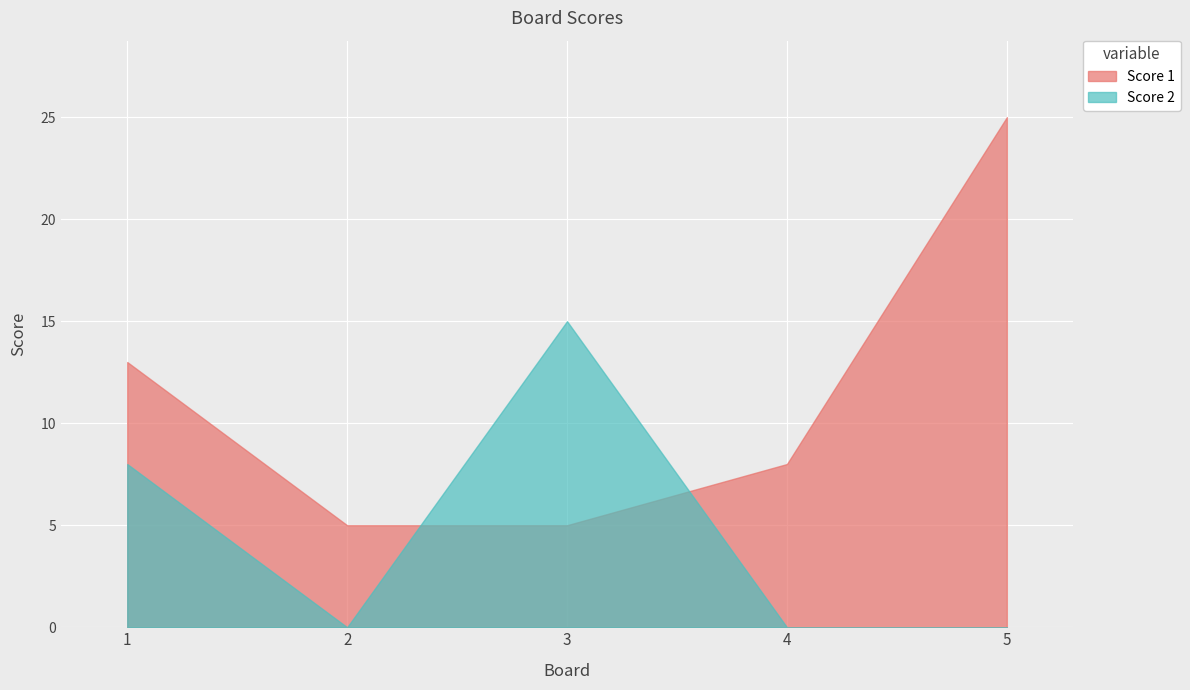

At how many categories does at least one series exceed 17?

1